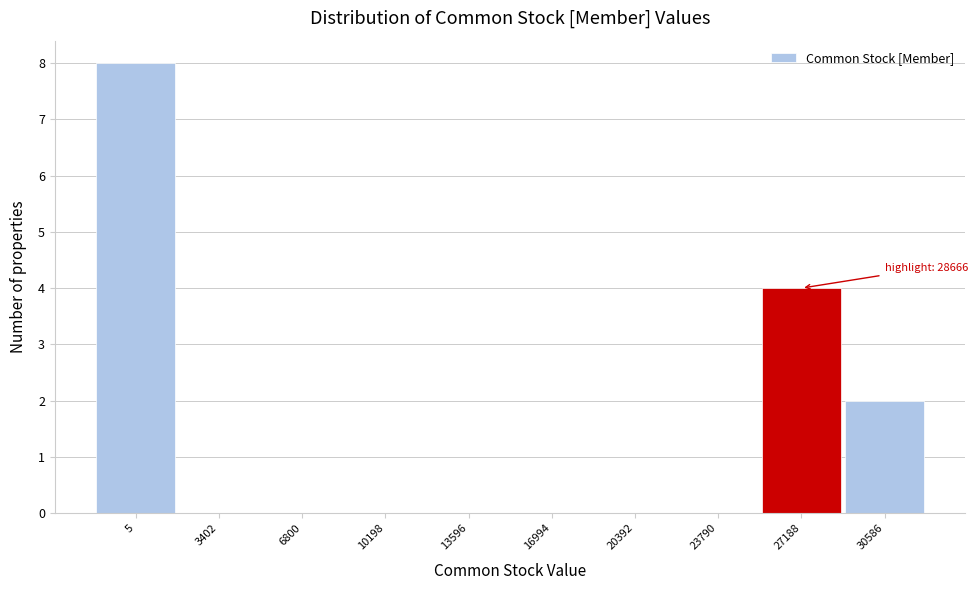

Reading right to left, extract all data points from this chart.

30586=2	27188=4	23790=0	20392=0	16994=0	13596=0	10198=0	6800=0	3402=0	5=8